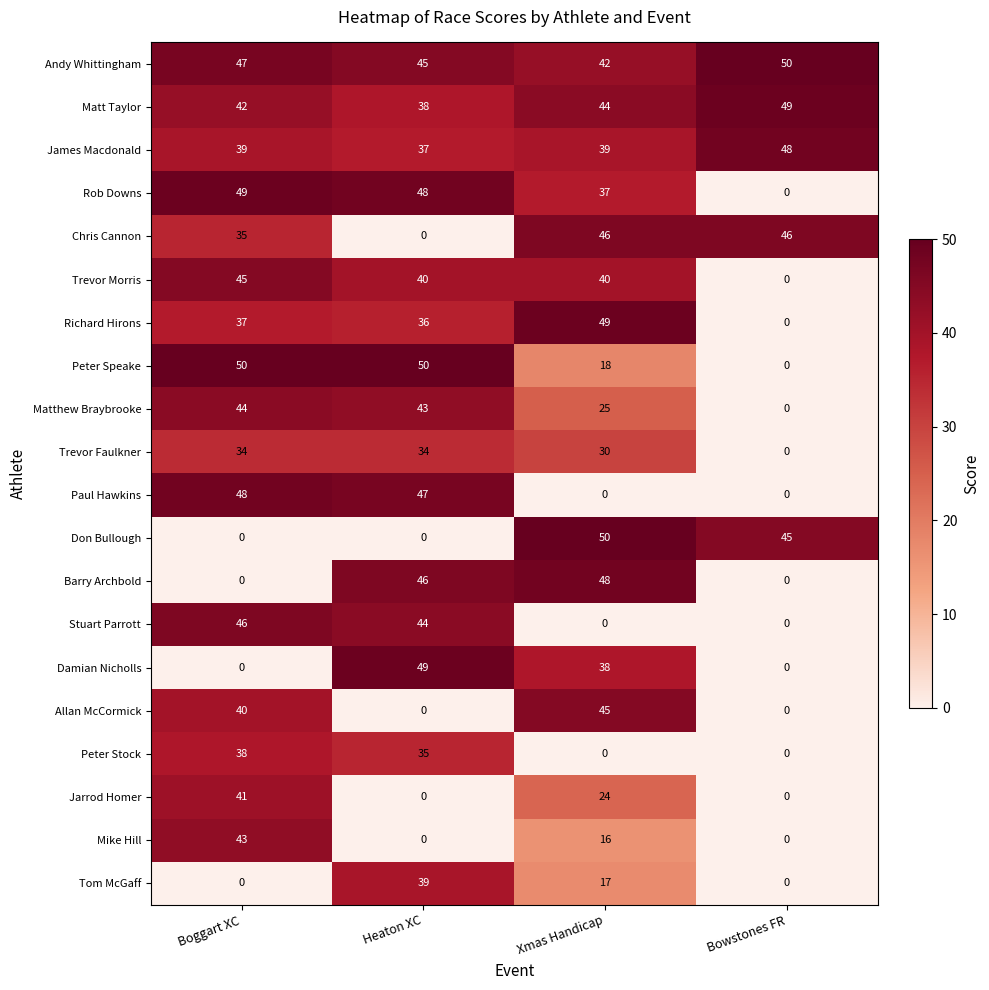

At how many categories does at least one series exceed 48?

4